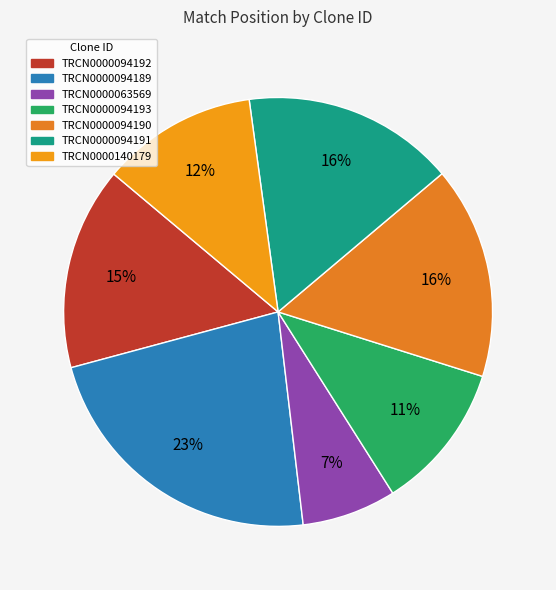

What is the smallest slice in the pie chart?

TRCN0000063569